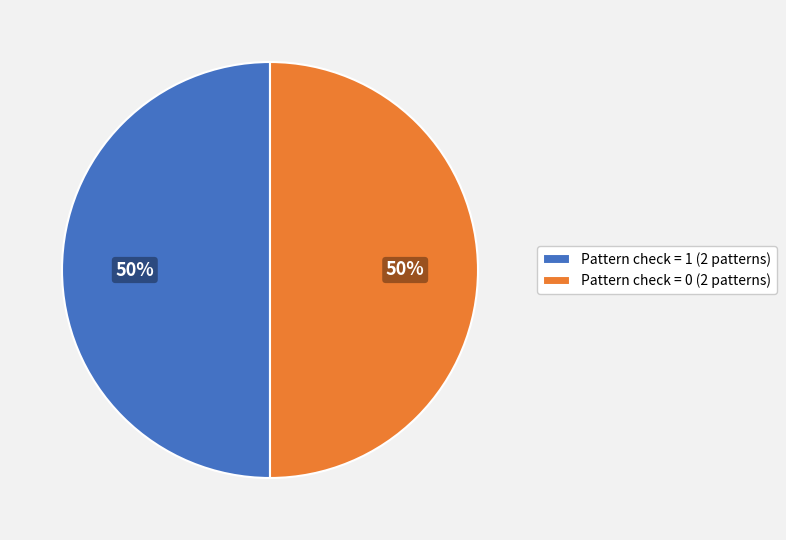

Do Pattern check = 0 (2 patterns) and Pattern check = 1 (2 patterns) together represent more than half of the pie?

Yes